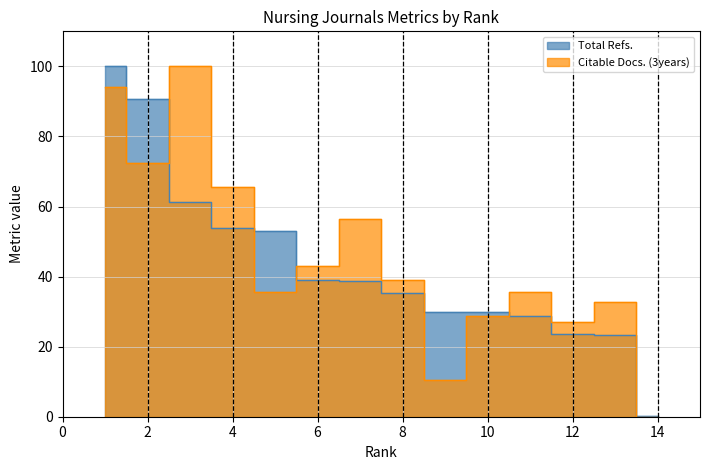

Reading left to right, extract all data points from this chart.

Total Refs.: 1=100.0	2=90.8	3=61.2	4=53.8	5=53.0	6=39.1	7=38.7	8=35.2	9=29.9	10=29.8	11=28.9	12=23.7	13=23.3	14=0.2
Citable Docs. (3years): 1=94.3	2=72.4	3=100.0	4=65.5	5=35.6	6=43.1	7=56.3	8=39.1	9=10.3	10=28.7	11=35.6	12=27.0	13=32.8	14=0.0